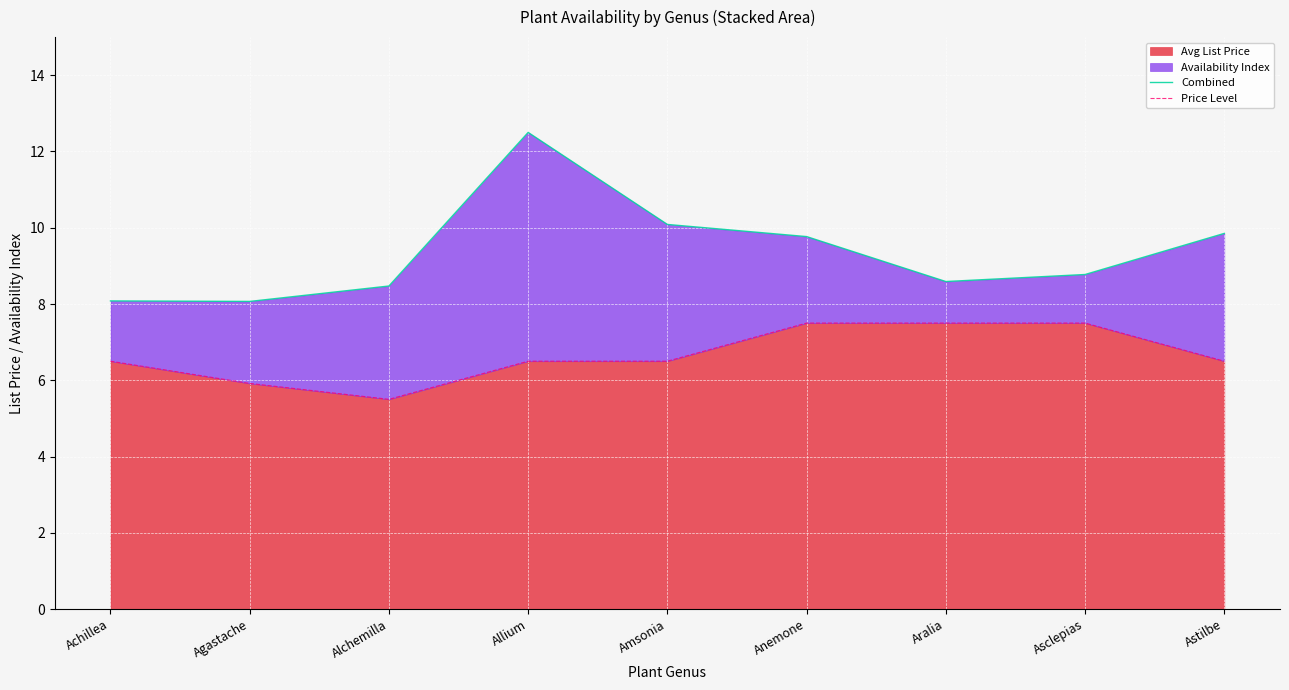

Is the value of Combined at Alchemilla greater than the value of Price Level at Alchemilla?

Yes